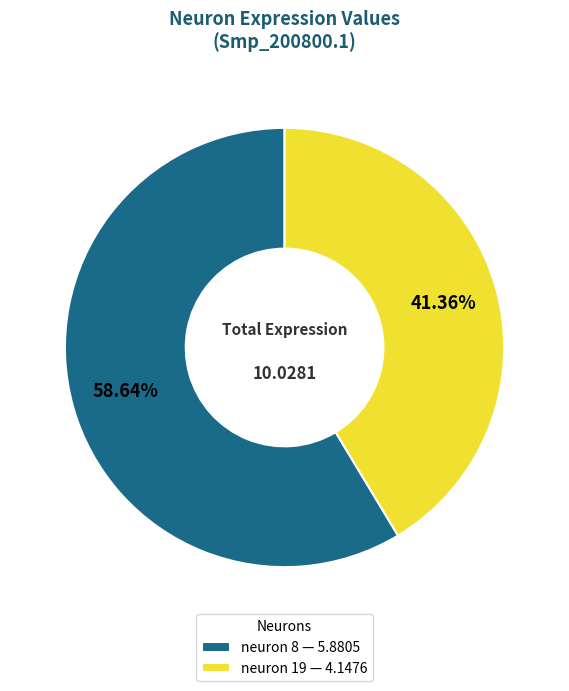

What is the total percentage of neuron 19 and neuron 8?

100.0%